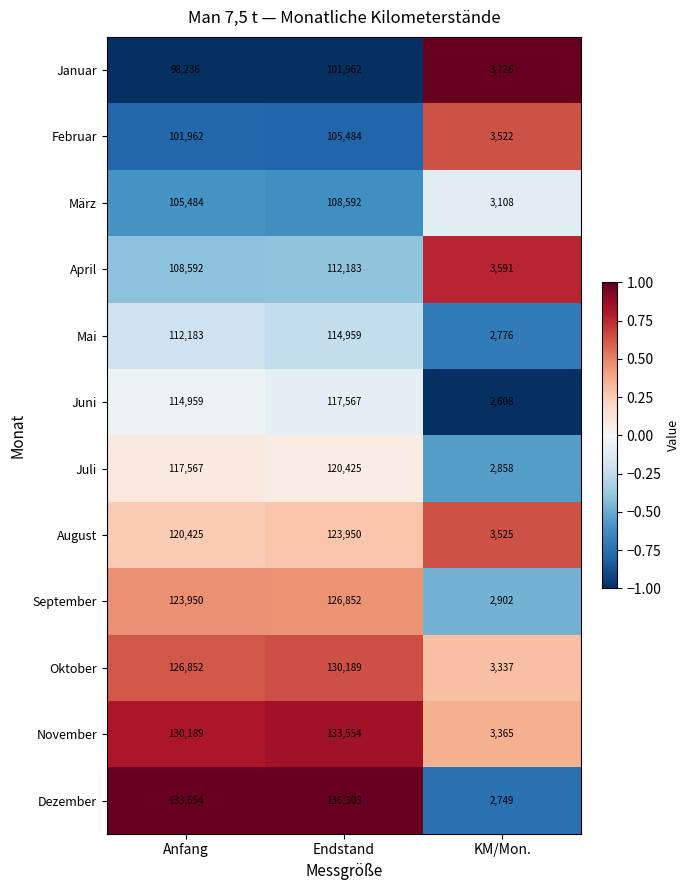

What is the total value across all series at KM/Mon.?

38067